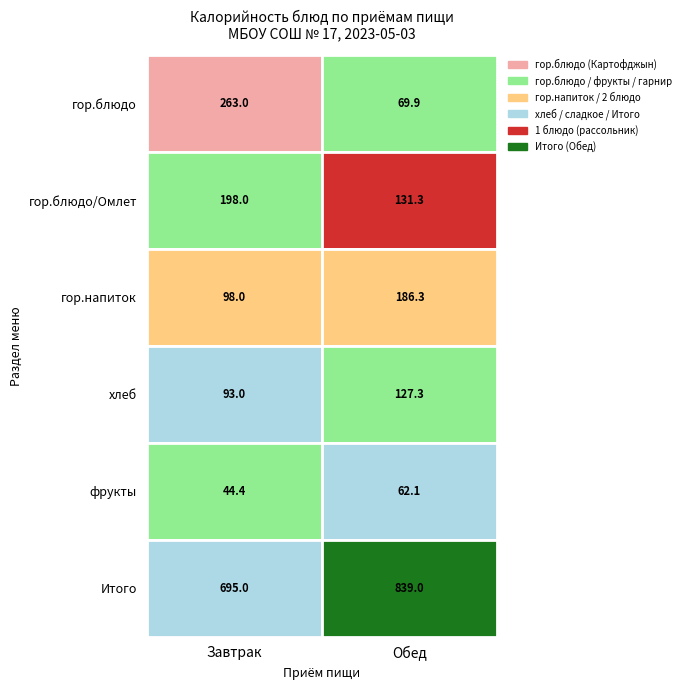

Reading right to left, what are all the values shown in this chart?

Завтрак: 695.0	44.4	93.0	98.0	198.0	263.0
Обед: 839.0	62.1	127.3	186.3	131.3	69.9